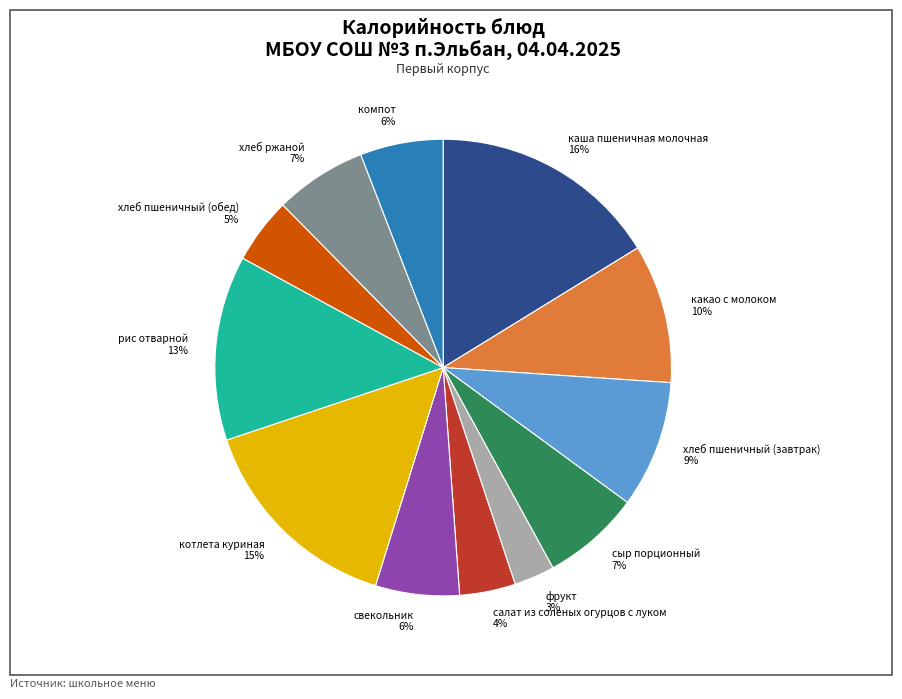

Which category has the smallest portion of the pie?

фрукт